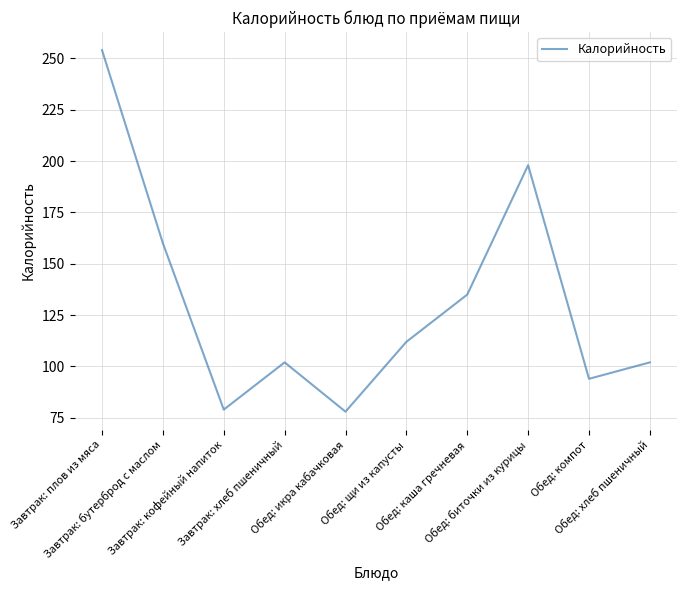

What is the smallest value displayed?

78